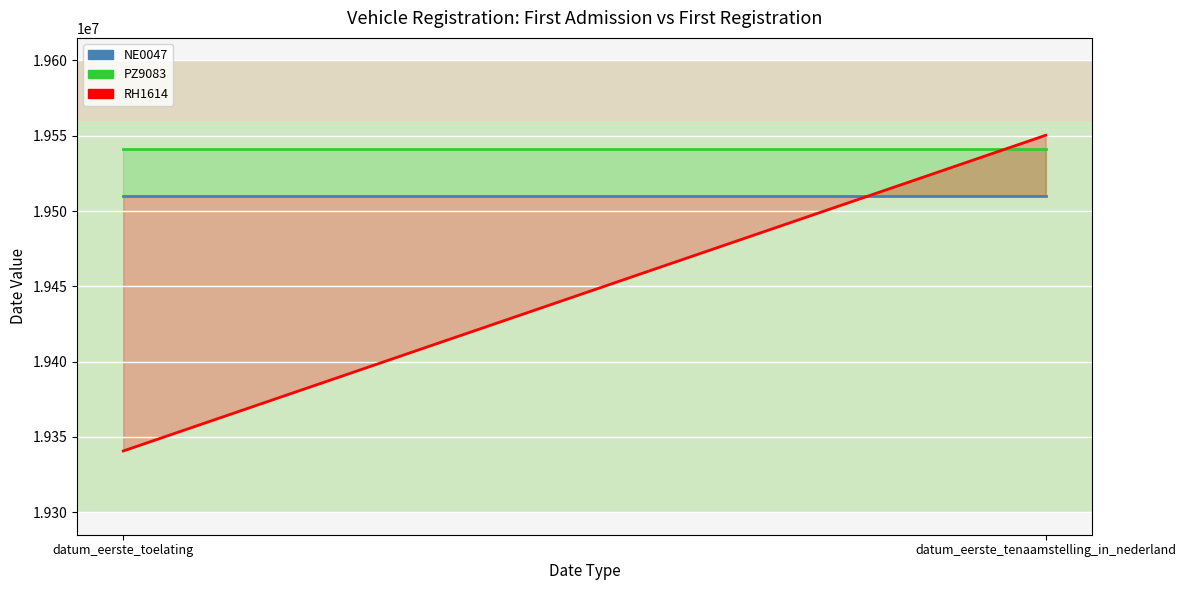

Where is RH1614 nearest to the value 19445477?

datum_eerste_toelating